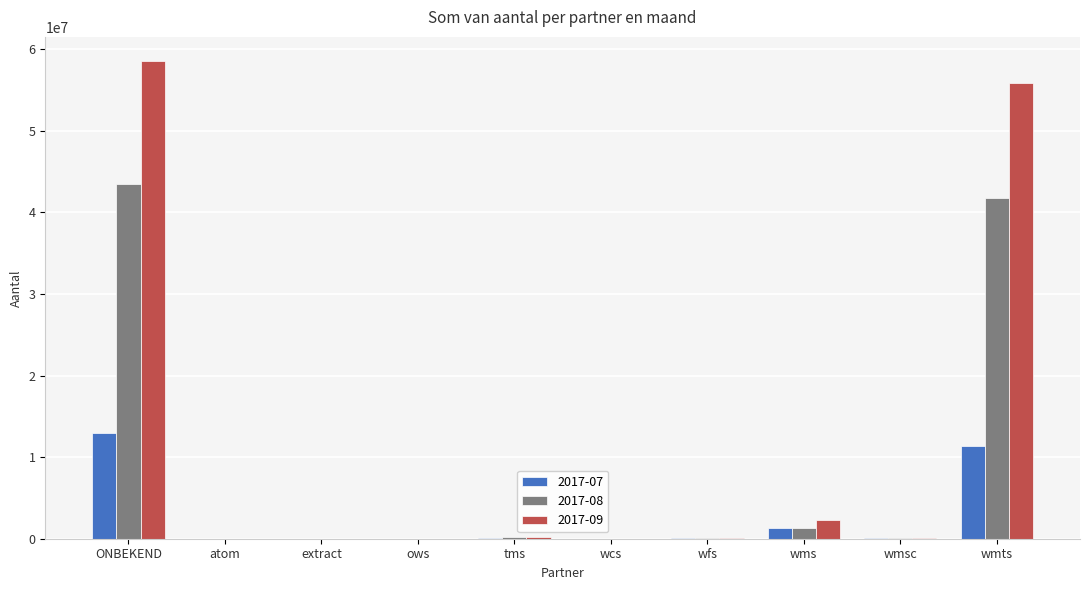

At which category is the sum across all series the highest?

ONBEKEND